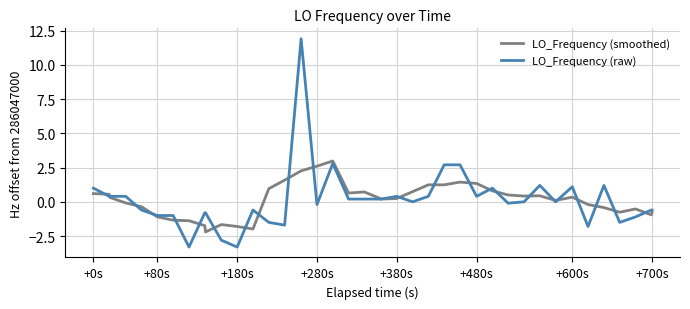

What is the highest value of the LO_Frequency (raw) series?

11.9